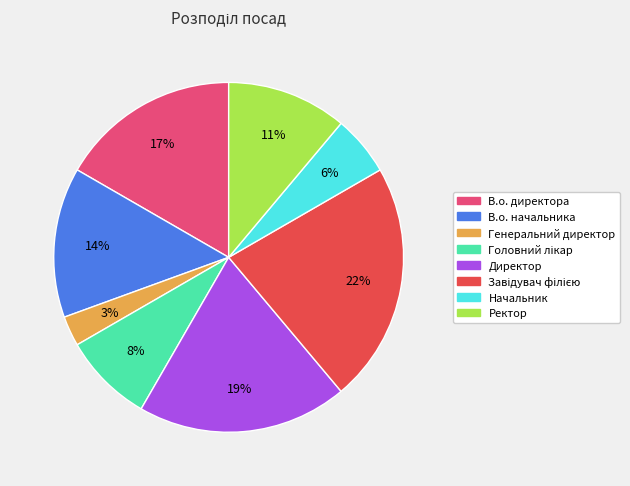

To the nearest percent, what portion does Директор represent?

19%